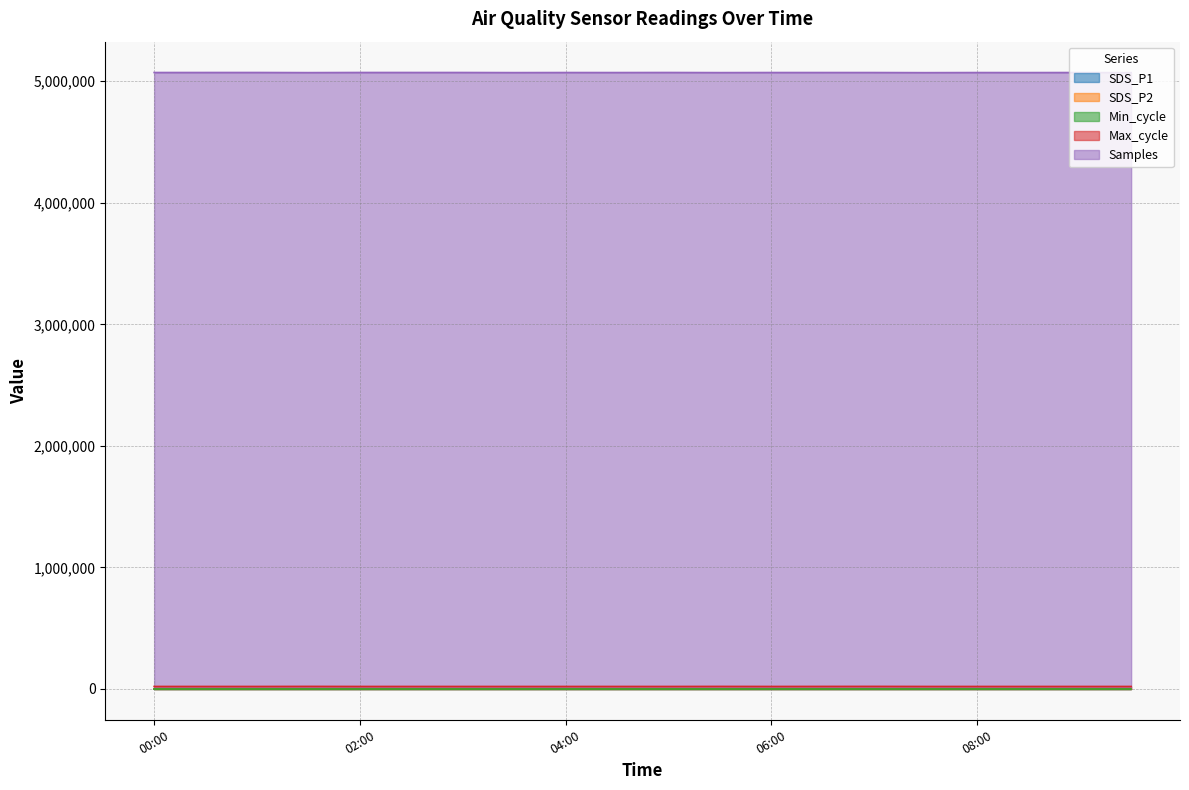

The Max_cycle series shows 35281.2 at 02:30. True or false?

False